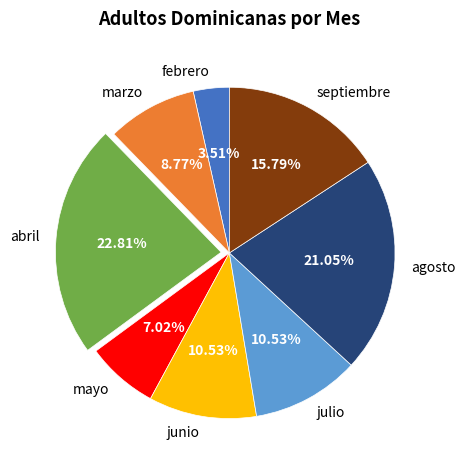

What is the smallest slice in the pie chart?

febrero